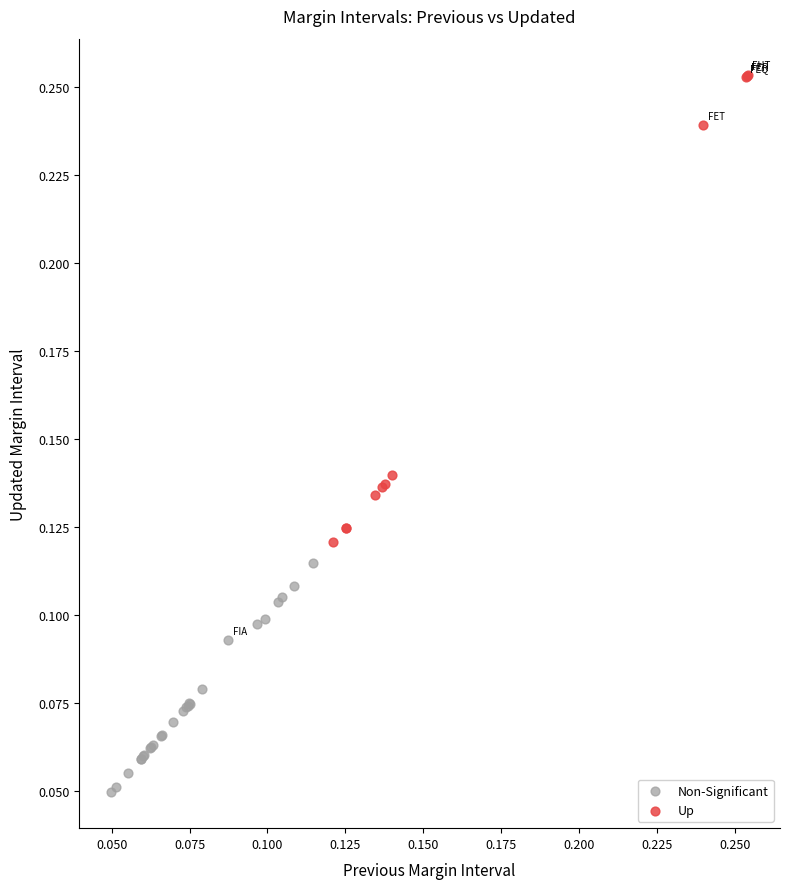

What are all the series names shown in the legend?

Non-Significant, Up